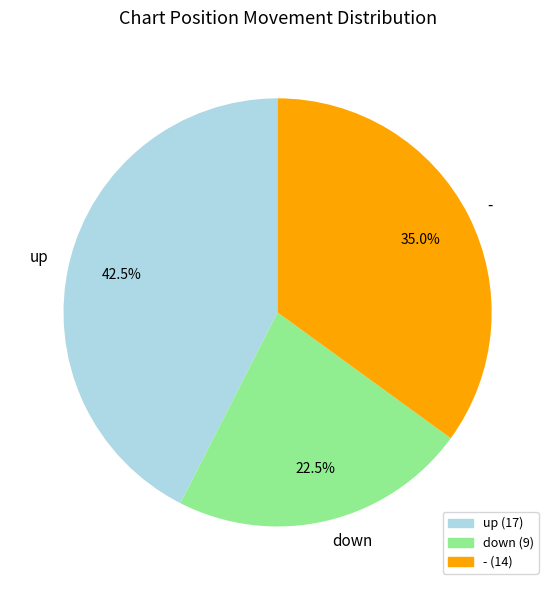

Is there a majority slice in this chart?

No